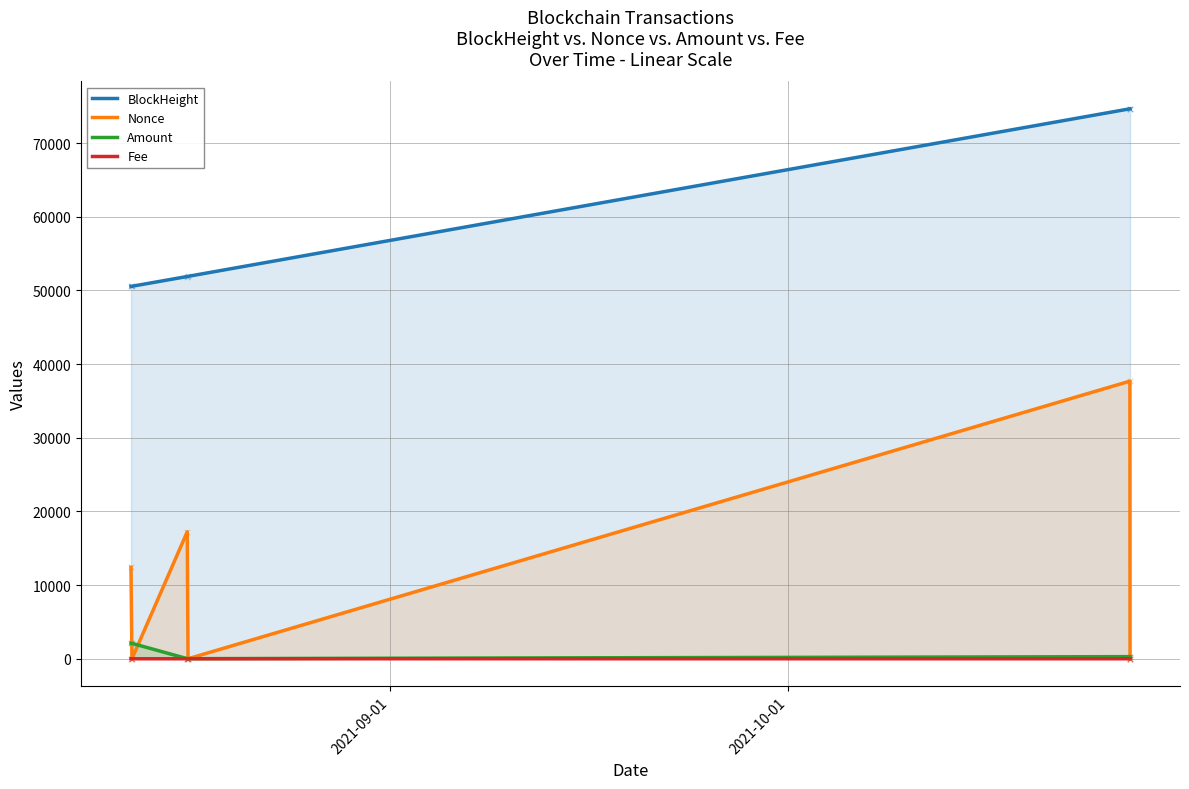

What are all the series names shown in the legend?

BlockHeight, Nonce, Amount, Fee